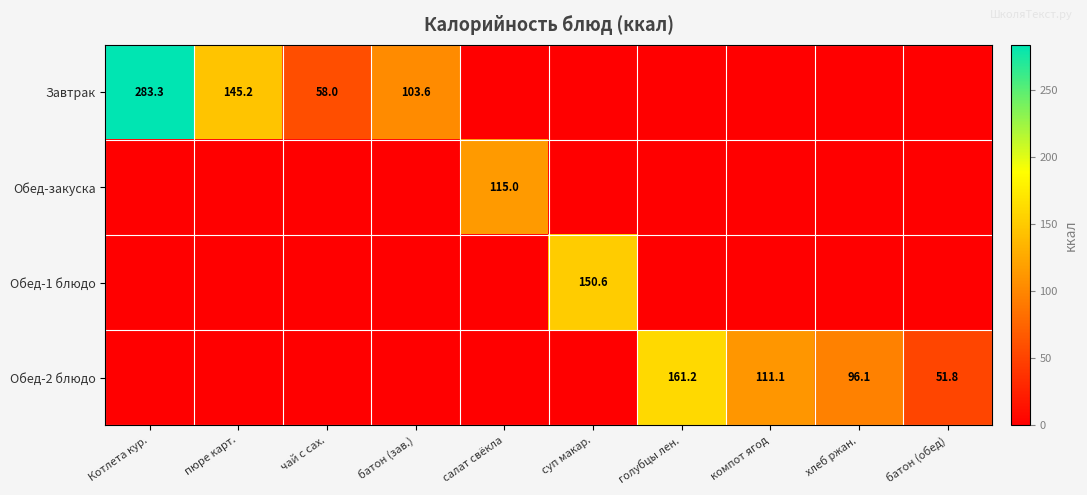

How many data points does each series have?

10